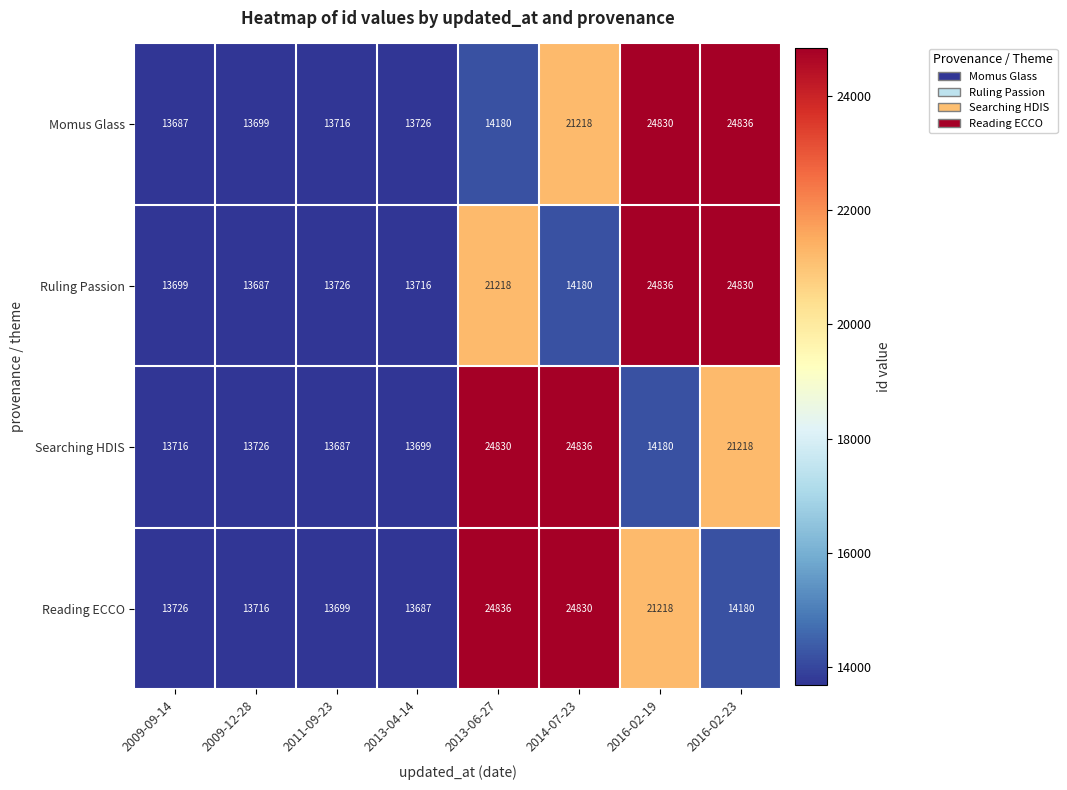

Is the value of Reading ECCO at 2011-09-23 greater than the value of Ruling Passion at 2013-06-27?

No